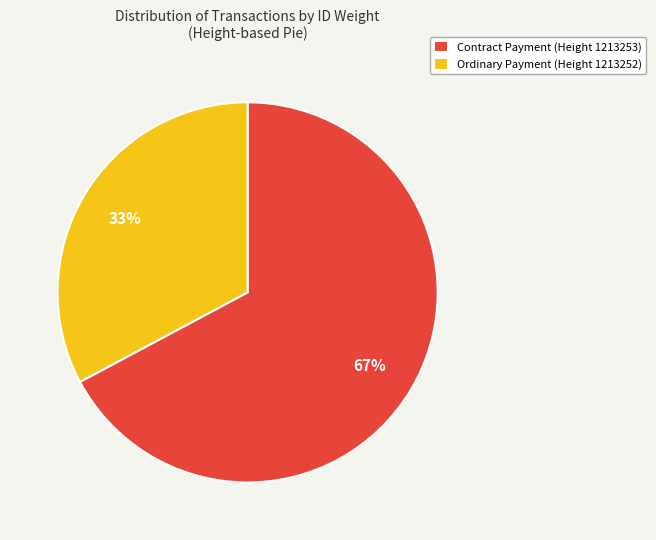

Is it true that Contract Payment (Height 1213253) is 67% of the pie?

True